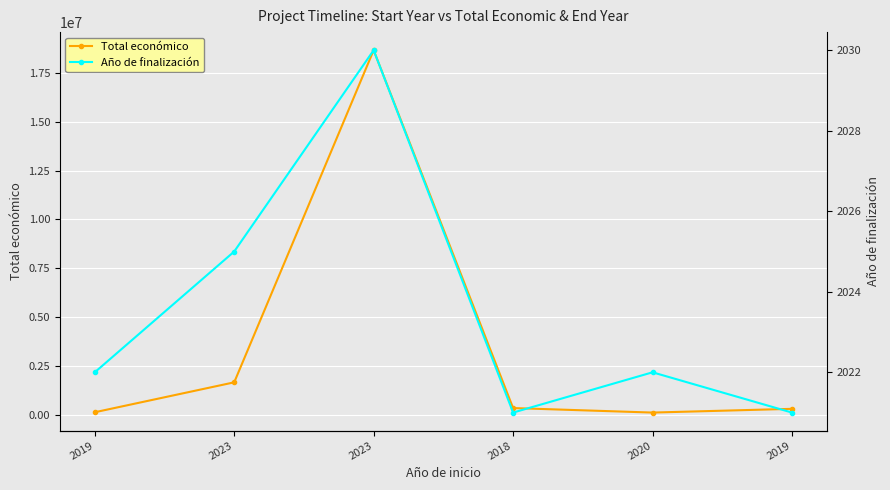

At which label does Total económico first exceed 348210?

2023